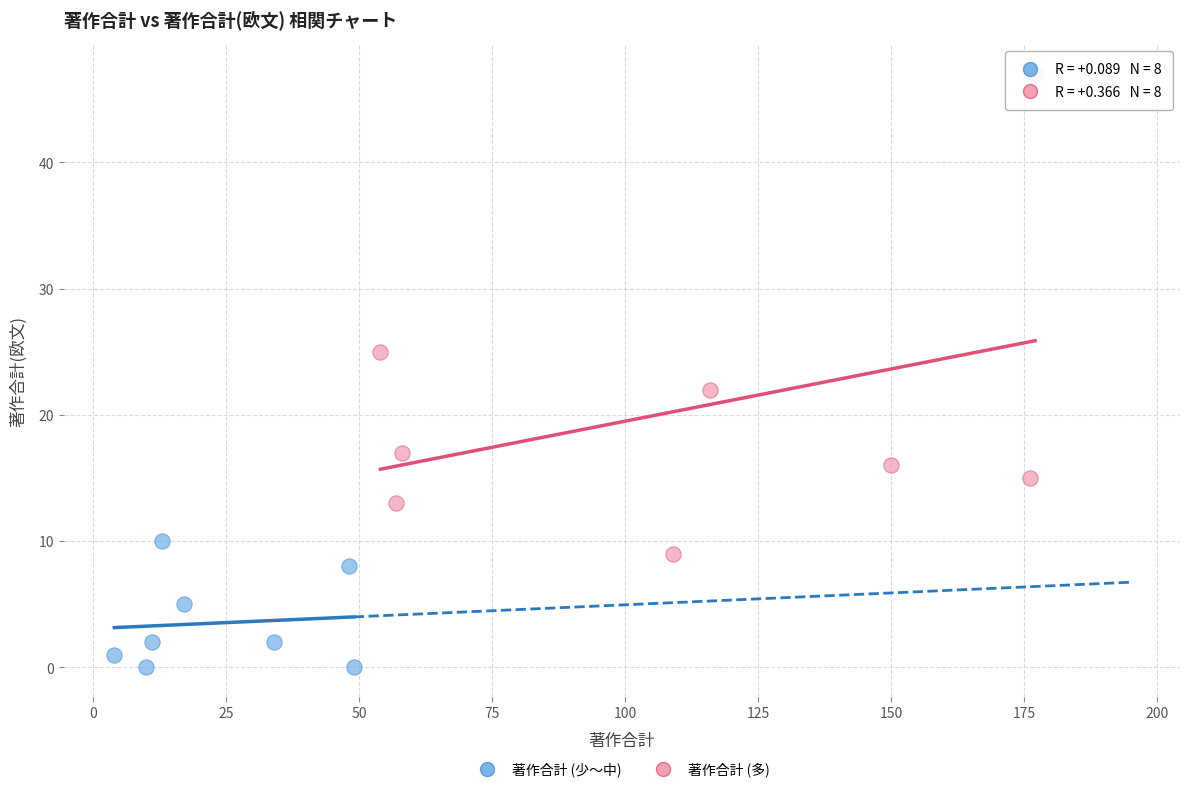

What are all the series names shown in the legend?

著作合計 (少〜中), 著作合計 (多)